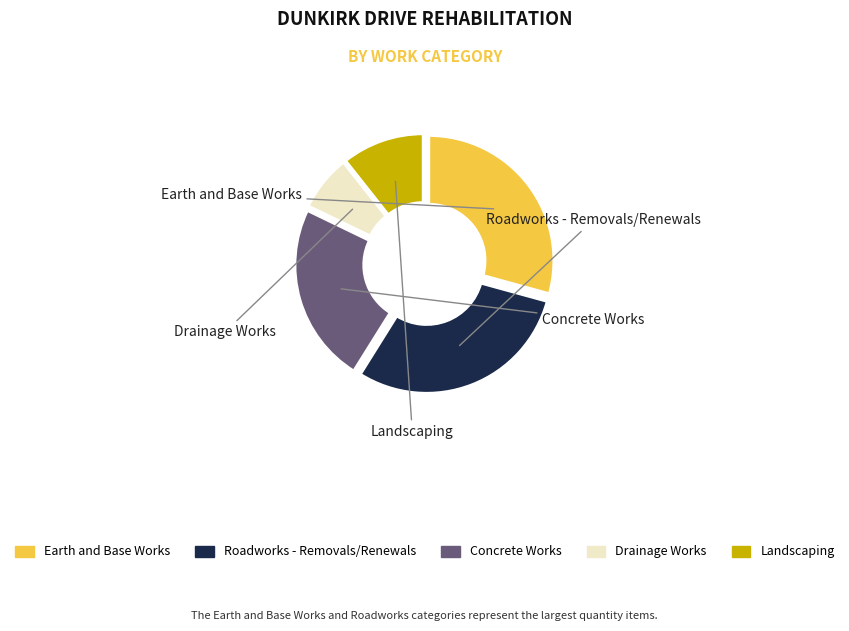

Does Drainage Works account for over 50% of the chart?

No